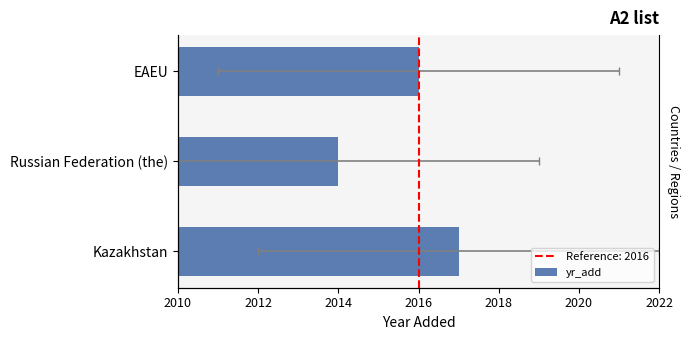

The chart shows a value of 589 at EAEU. True or false?

False